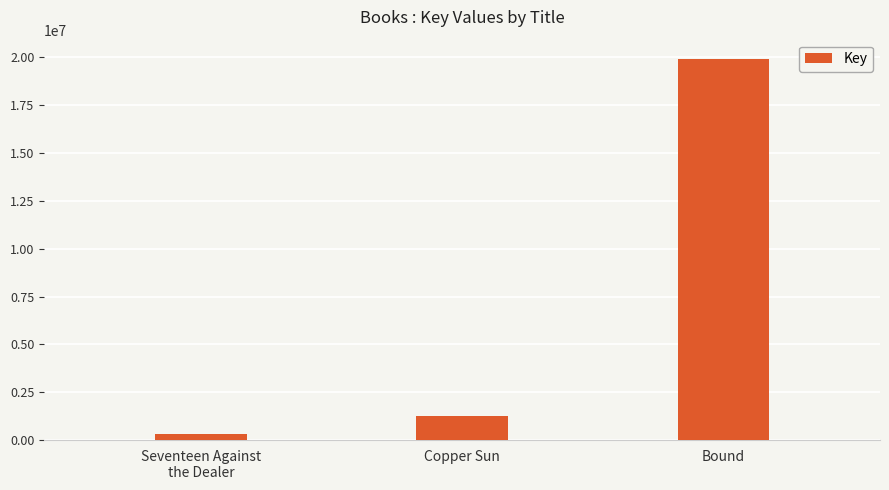

Which category has the highest value across all series?

Bound